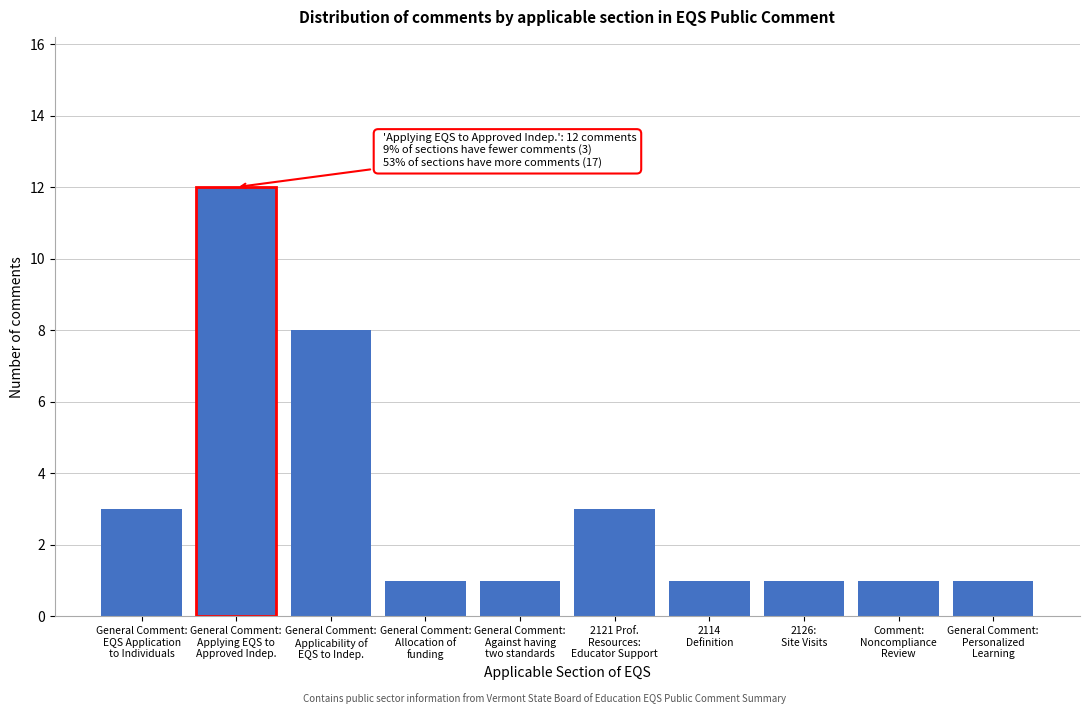

Reading left to right, transcribe all the data shown in this chart.

3	12	8	1	1	3	1	1	1	1